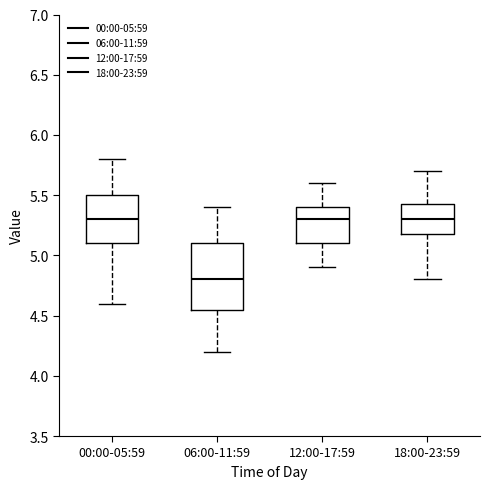

Reading left to right, transcribe this box plot: for each box, give where its median line is, the range the box spans, and where its two whiskers end, as read against the y-axis. The values are not printed on the chart, so give them approximately, as read against the axis.

00:00-05:59: median 5.30, box 5.10 to 5.50, whiskers 4.60 to 5.80
06:00-11:59: median 4.80, box 4.55 to 5.10, whiskers 4.20 to 5.40
12:00-17:59: median 5.30, box 5.10 to 5.40, whiskers 4.90 to 5.60
18:00-23:59: median 5.30, box 5.20 to 5.45, whiskers 4.80 to 5.70